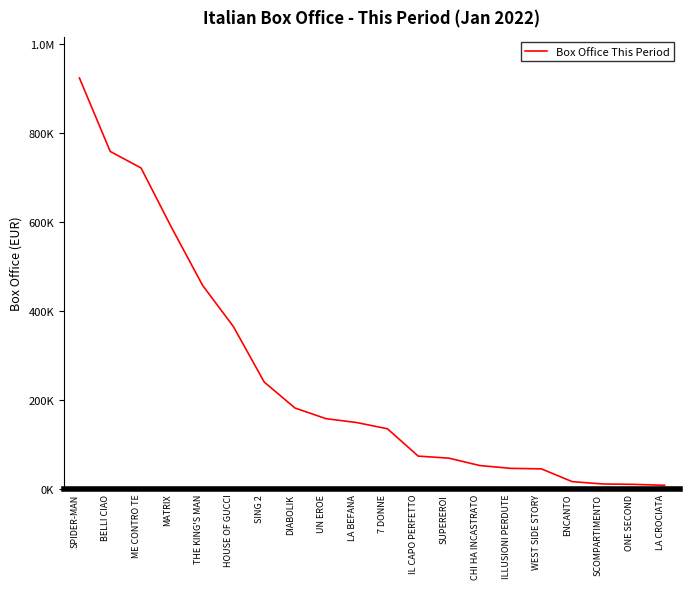

Does the chart display data point markers on the line(s)?

No